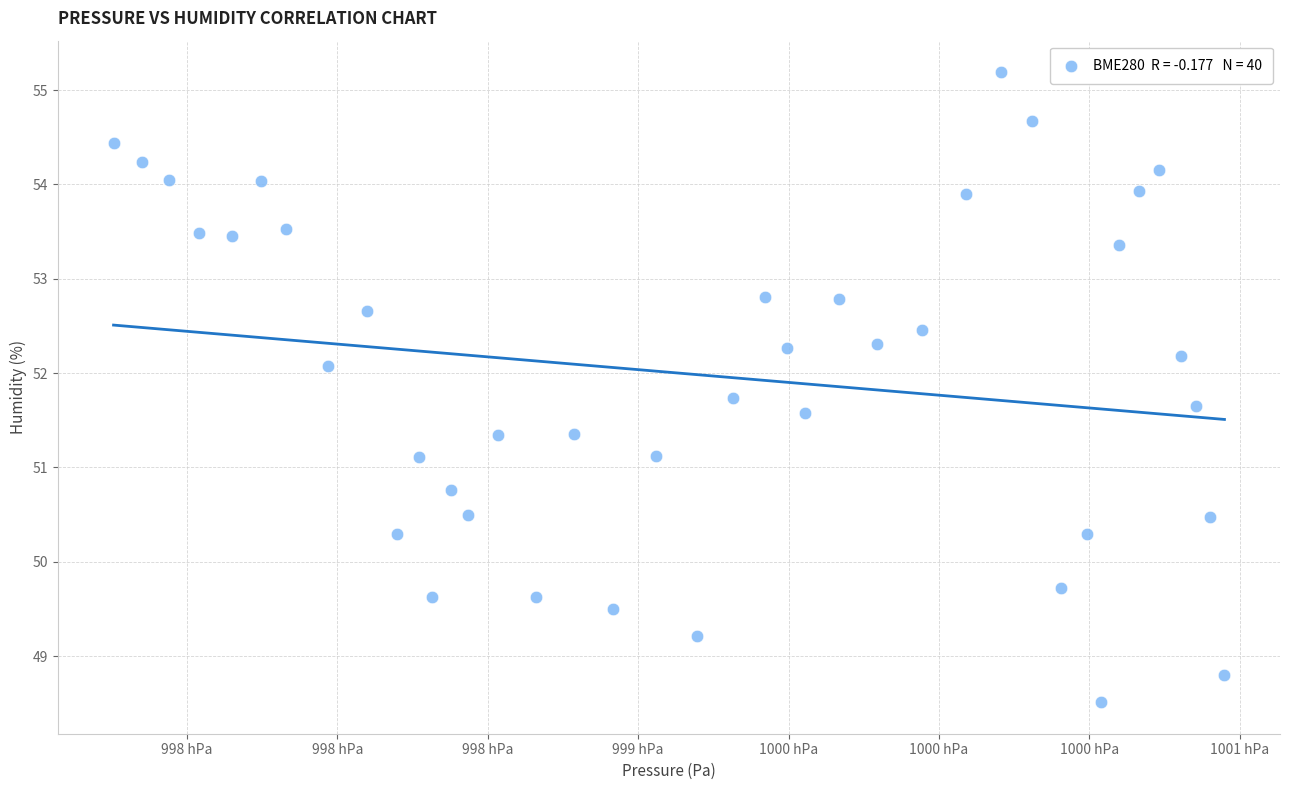

What is the range of Y values (max minus min)?

6.7